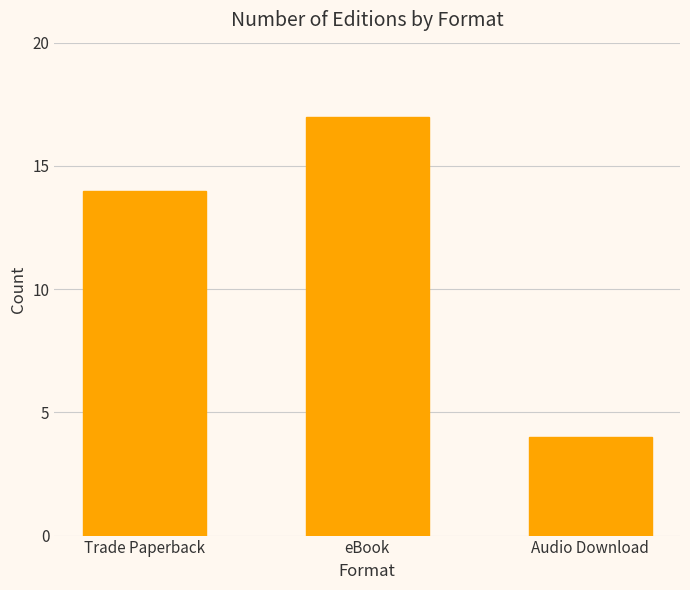

Is it true that the value at eBook is 17?

True